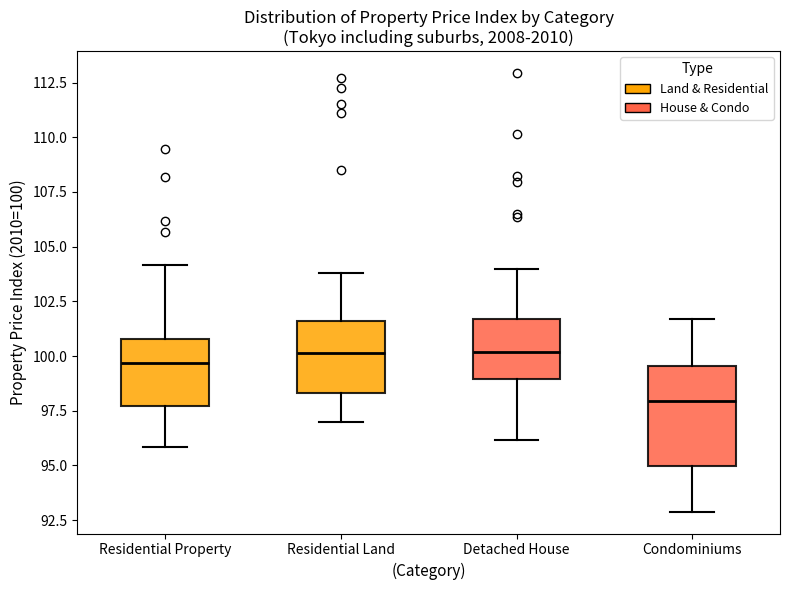

Where does the upper whisker of the box for Detached House end on the y-axis? The values are not printed on the chart, so give them approximately, as read against the axis.

104.0